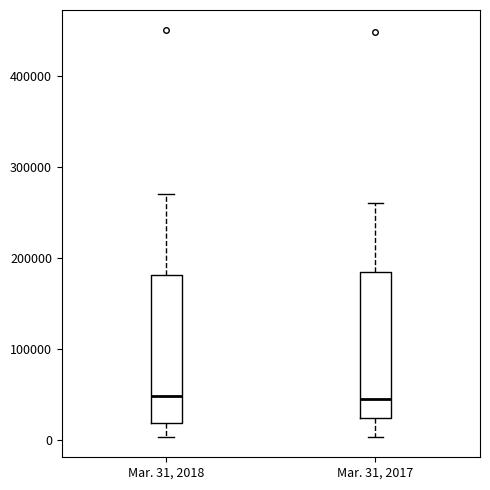

Reading left to right, read every box against the y-axis: the position of its median line, the range the box covers, and the ends of its whiskers. The values are not printed on the chart, so give them approximately, as read against the axis.

Mar. 31, 2018: median 50000, box 20000 to 180000, whiskers 0 to 270000
Mar. 31, 2017: median 50000, box 20000 to 180000, whiskers 0 to 260000